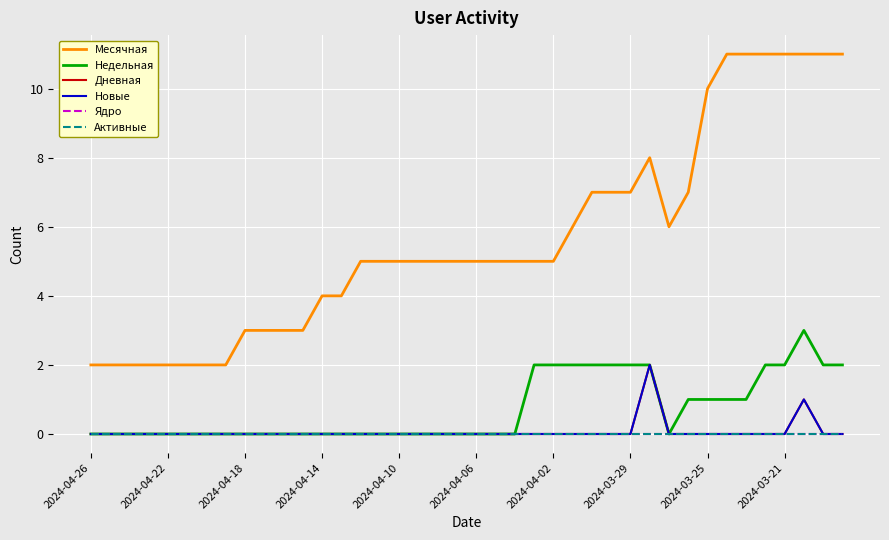

Does the chart display data point markers on the line(s)?

No